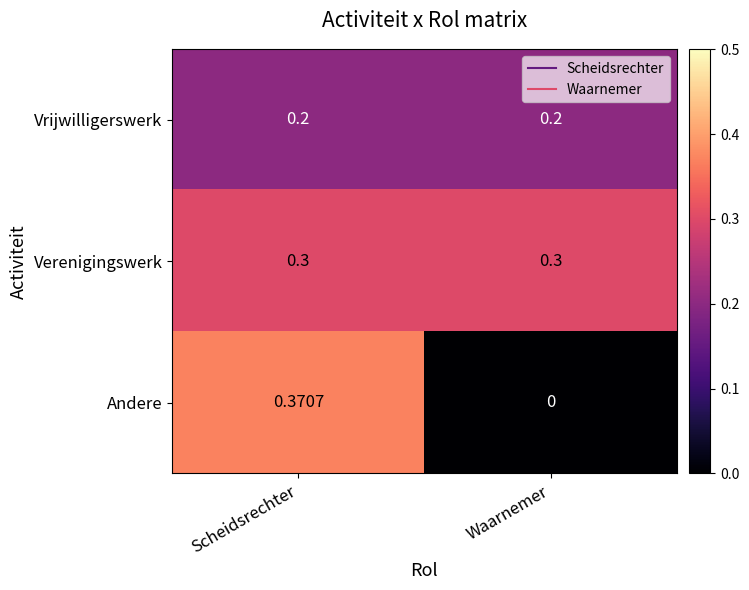

At which label does Andere reach its peak?

Scheidsrechter